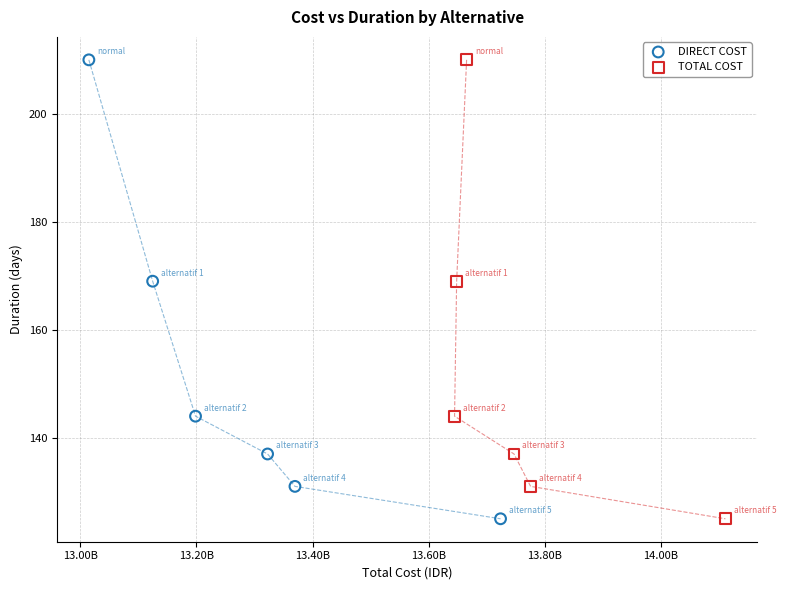

What are all the series names shown in the legend?

DIRECT COST, TOTAL COST